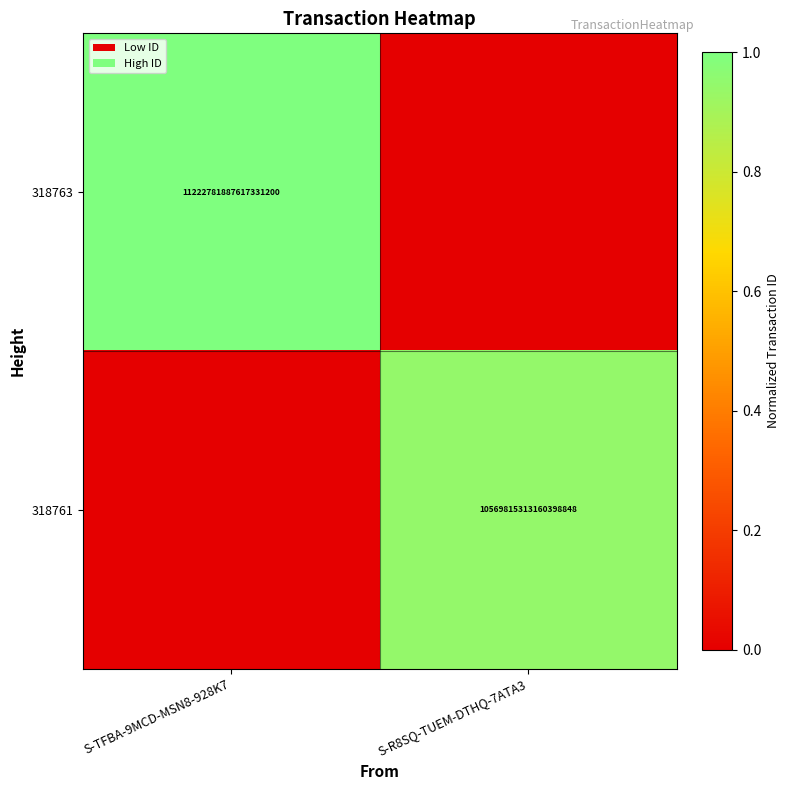

Is the value of 318761 at S-R8SQ-TUEM-DTHQ-7ATA3 greater than the value of 318763 at S-TFBA-9MCD-MSN8-928K7?

No